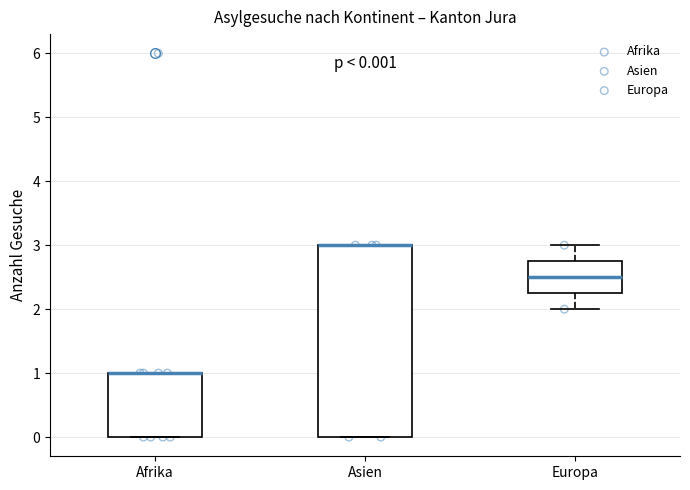

Comparing the boxes themselves (not the whiskers), which one is the tallest?

Asien